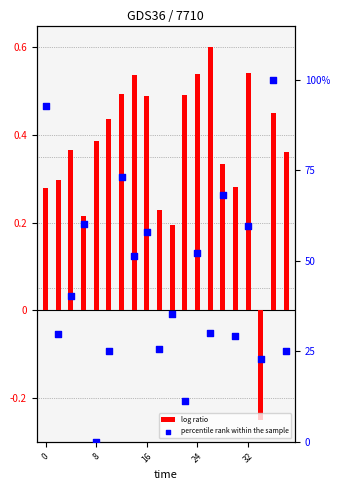

Is the value of log ratio at 16 greater than the value of percentile rank within the sample at 10?

No